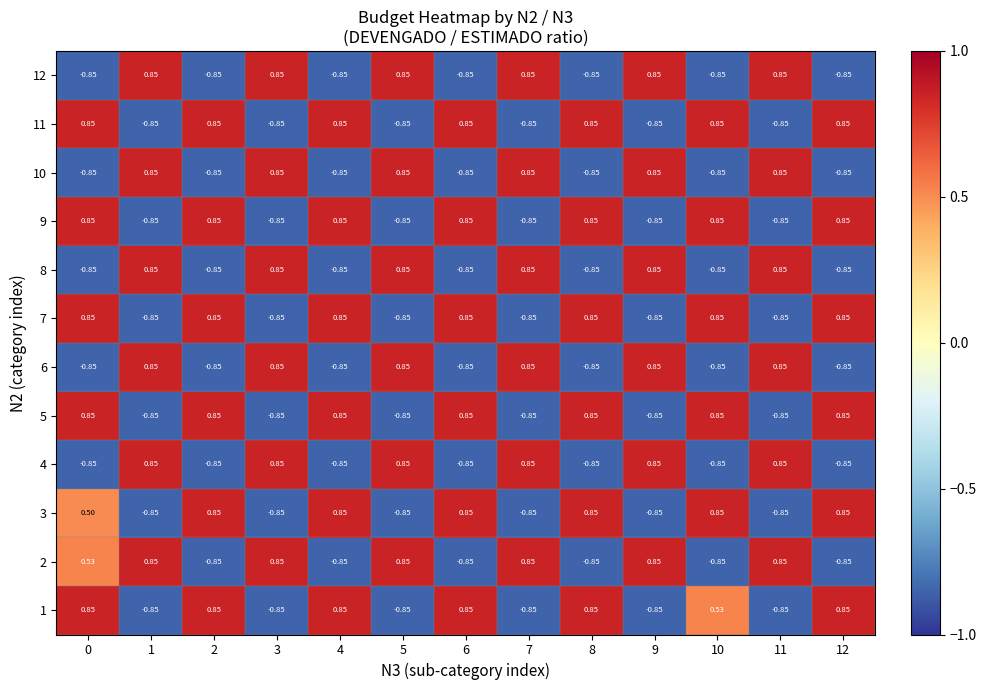

Is the value of 12 at 4 greater than the value of 2 at 5?

No